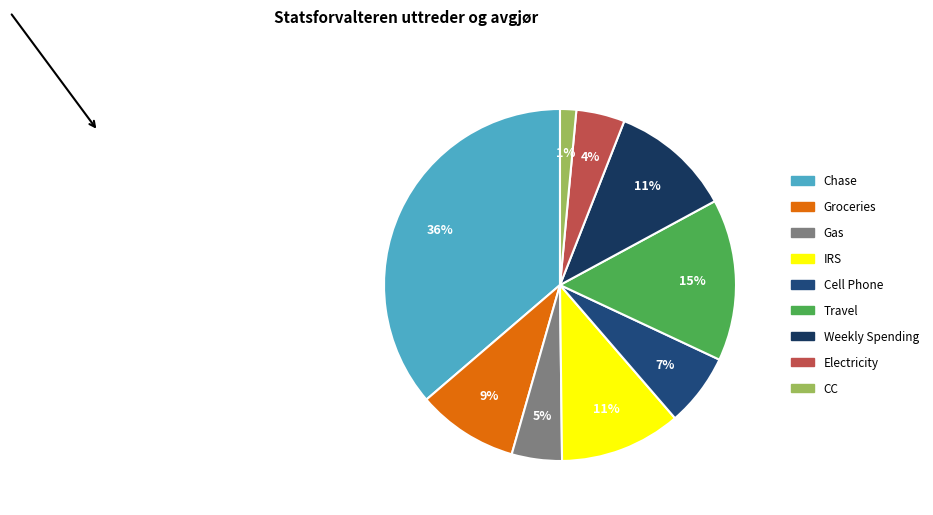

True or false: Cell Phone accounts for 7% of the total.

True